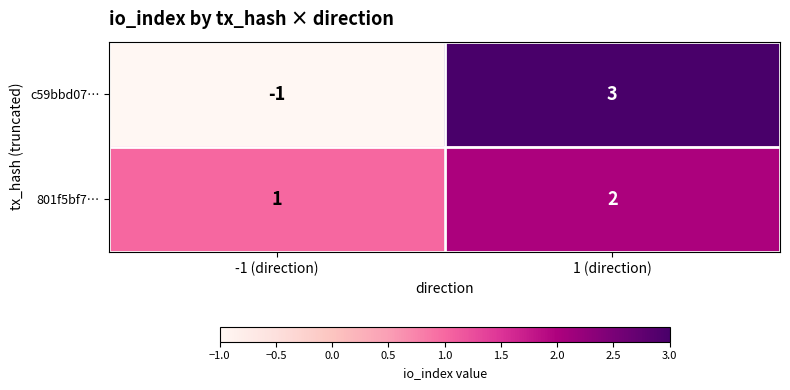

At which label does 801f5bf7… reach its minimum?

-1 (direction)